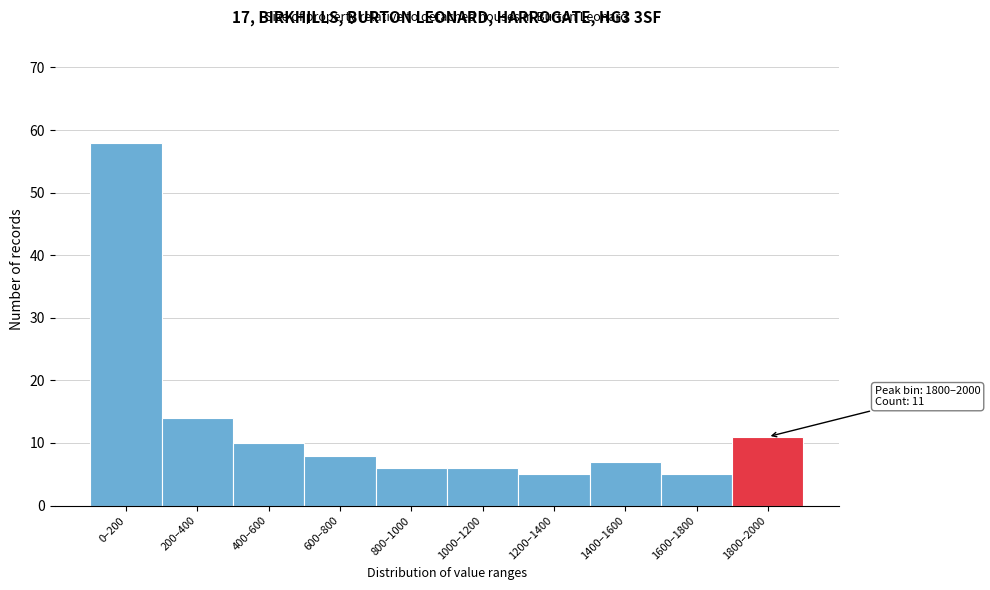

Reading left to right, transcribe all the data shown in this chart.

58	14	10	8	6	6	5	7	5	11